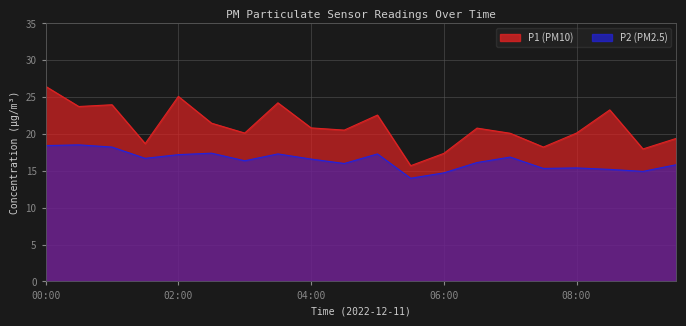

True or false: P1 and P2 cross at least once.

False